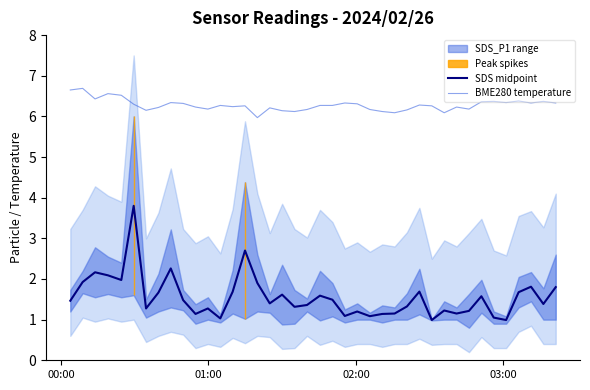

True or false: SDS midpoint and BME280 temperature cross at least once.

False